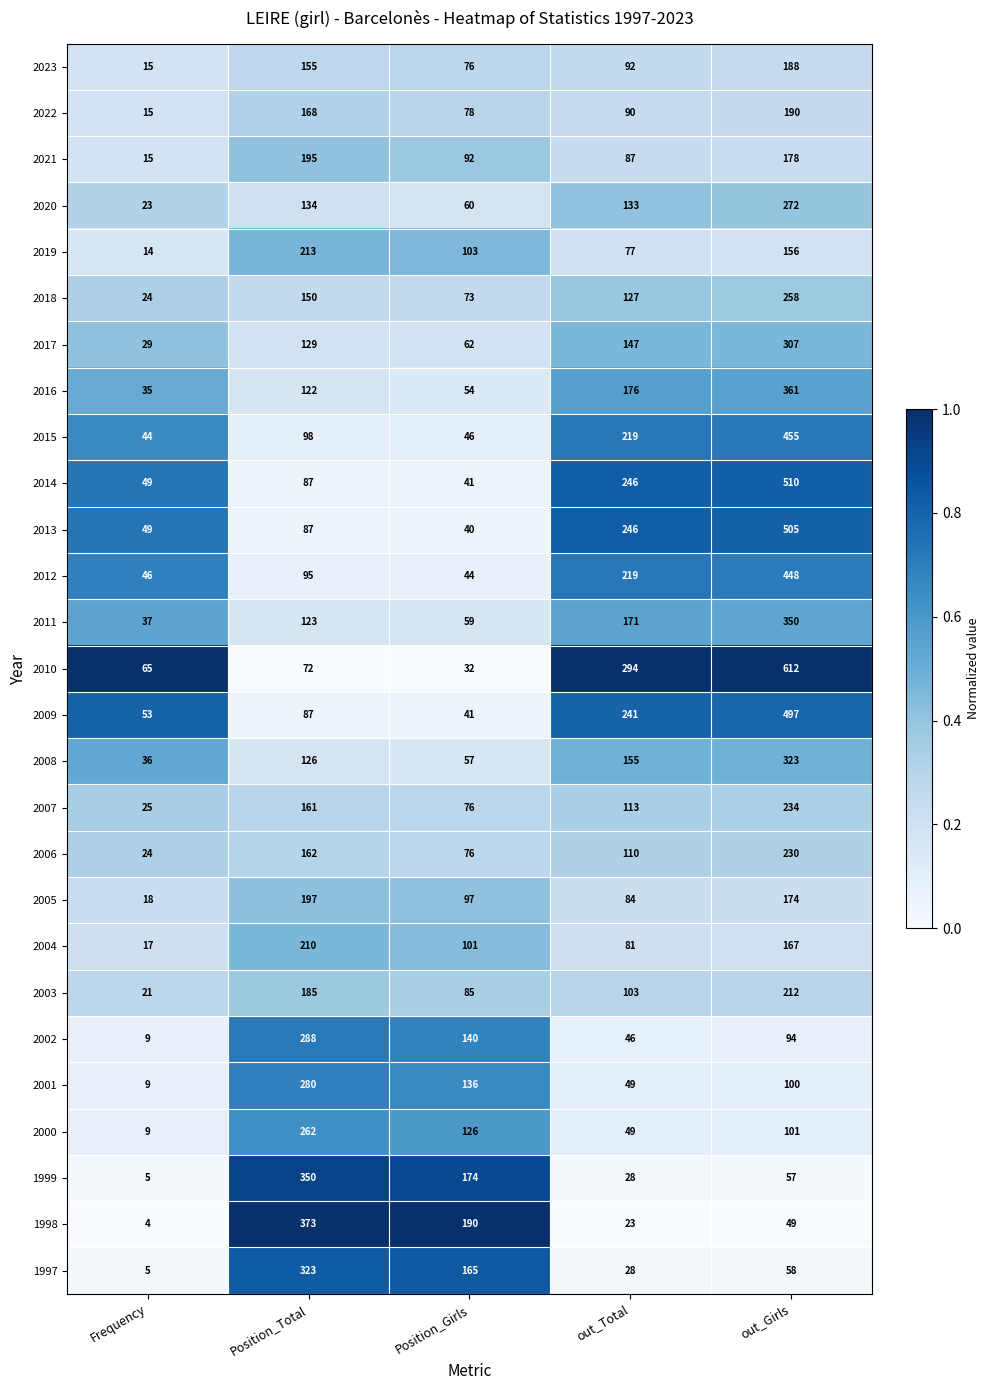

Which series has the widest spread of values?

2010